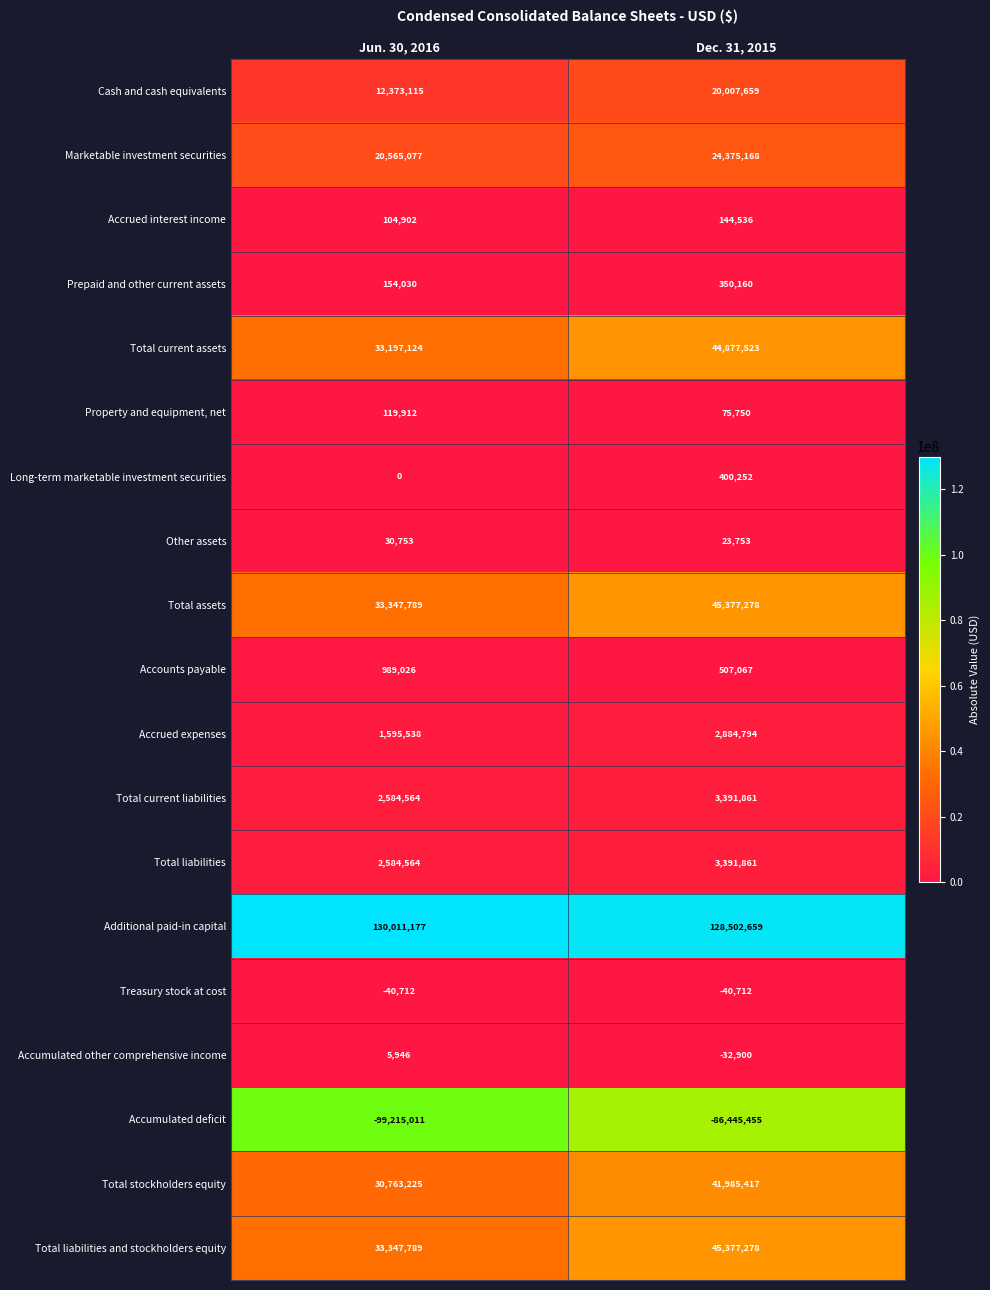

Which series changed the most between Jun. 30, 2016 and Dec. 31, 2015?

Accumulated deficit